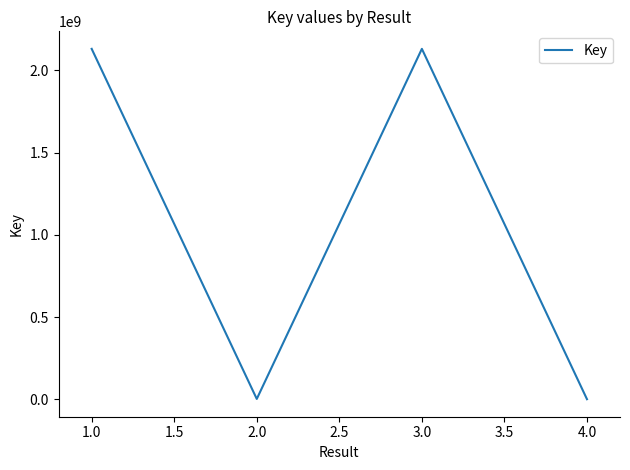

Count the number of data series in this chart.

1